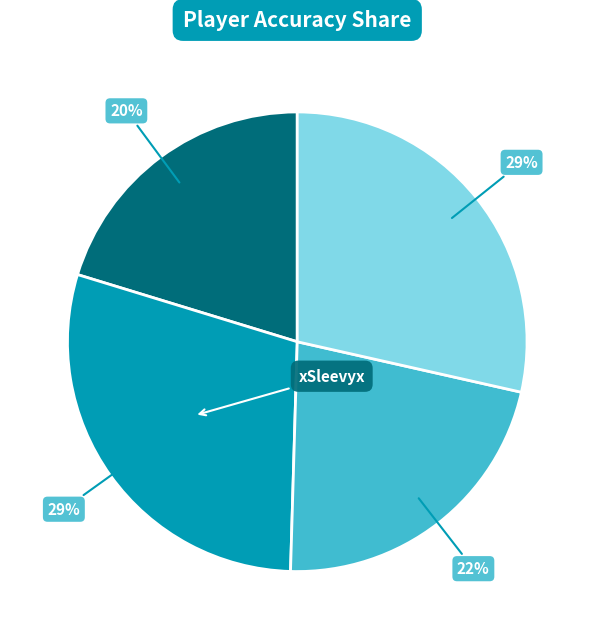

Does any single category account for the majority?

No